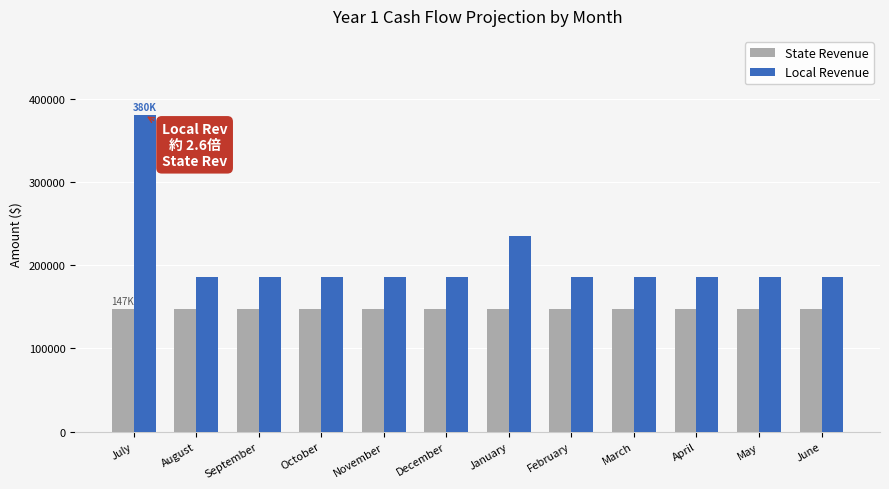

Which series has the widest spread of values?

Local Revenue